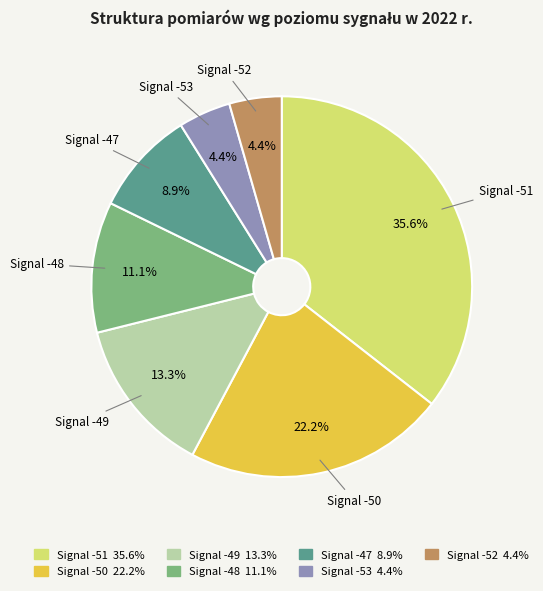

Is there a majority slice in this chart?

No